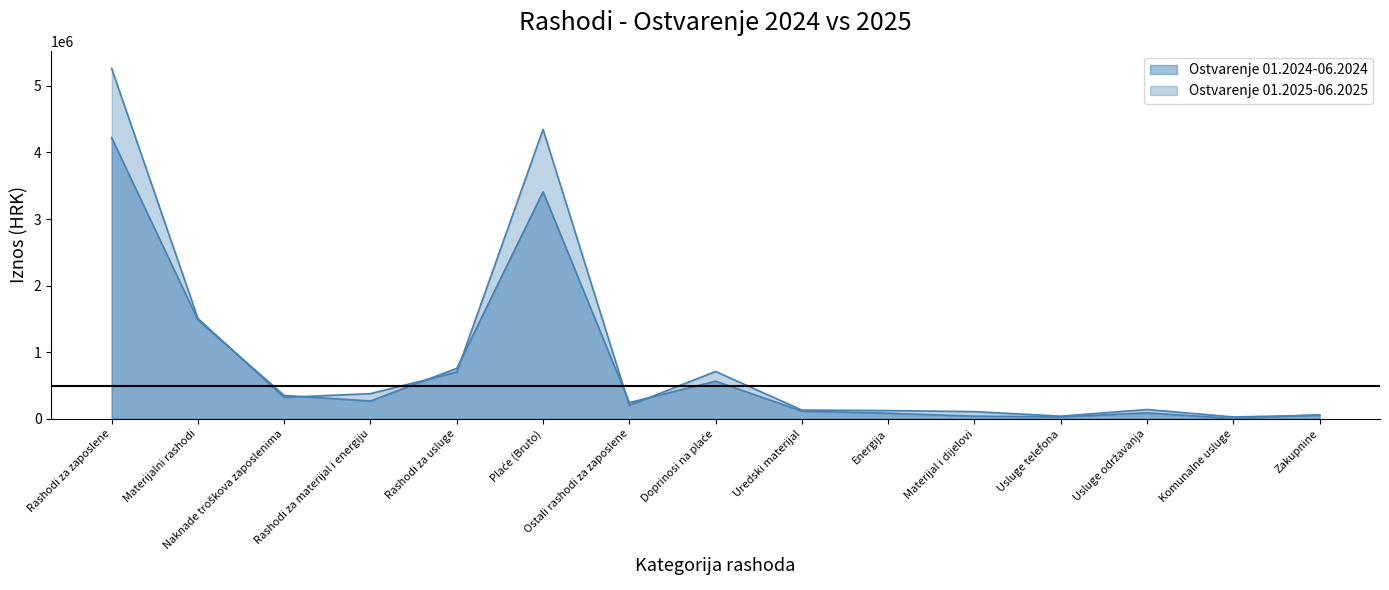

At which label does Ostvarenje 01.2025-06.2025 reach its peak?

Rashodi za zaposlene